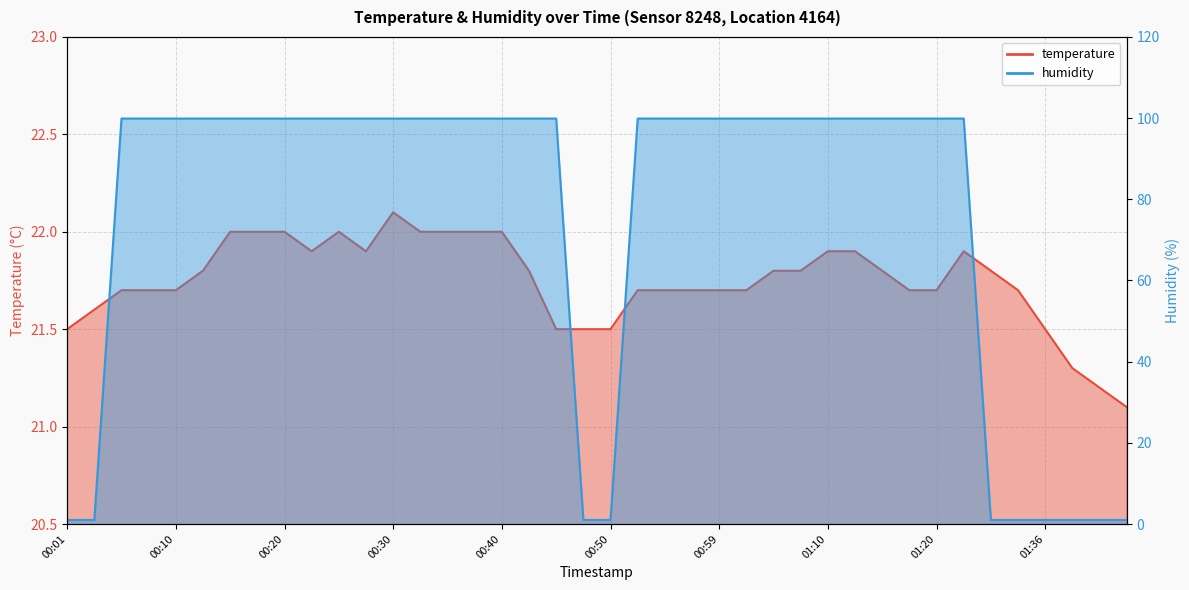

Reading right to left, what are all the values shown in this chart?

temperature: 01:43=21.1	01:40=21.2	01:38=21.3	01:36=21.5	01:33=21.7	01:31=21.8	01:26=21.9	01:20=21.7	01:18=21.7	01:15=21.8	01:12=21.9	01:10=21.9	01:07=21.8	01:04=21.8	01:02=21.7	00:59=21.7	00:57=21.7	00:54=21.7	00:52=21.7	00:50=21.5	00:47=21.5	00:45=21.5	00:42=21.8	00:40=22.0	00:37=22.0	00:35=22.0	00:32=22.0	00:30=22.1	00:28=21.9	00:25=22.0	00:23=21.9	00:20=22.0	00:18=22.0	00:15=22.0	00:13=21.8	00:10=21.7	00:08=21.7	00:05=21.7	00:03=21.6	00:01=21.5
humidity: 01:43=1.0	01:40=1.0	01:38=1.0	01:36=1.0	01:33=1.0	01:31=1.0	01:26=99.9	01:20=99.9	01:18=99.9	01:15=99.9	01:12=99.9	01:10=99.9	01:07=99.9	01:04=99.9	01:02=99.9	00:59=99.9	00:57=99.9	00:54=99.9	00:52=99.9	00:50=1.0	00:47=1.0	00:45=99.9	00:42=99.9	00:40=99.9	00:37=99.9	00:35=99.9	00:32=99.9	00:30=99.9	00:28=99.9	00:25=99.9	00:23=99.9	00:20=99.9	00:18=99.9	00:15=99.9	00:13=99.9	00:10=99.9	00:08=99.9	00:05=99.9	00:03=1.0	00:01=1.0